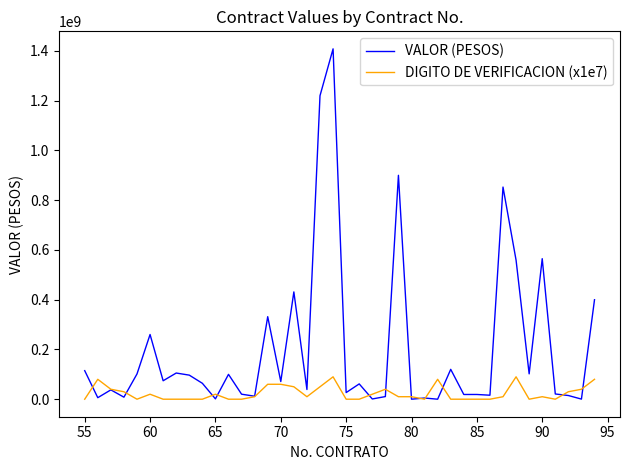

What is the maximum value for DIGITO DE VERIFICACION (x1e7)?

90000000.0